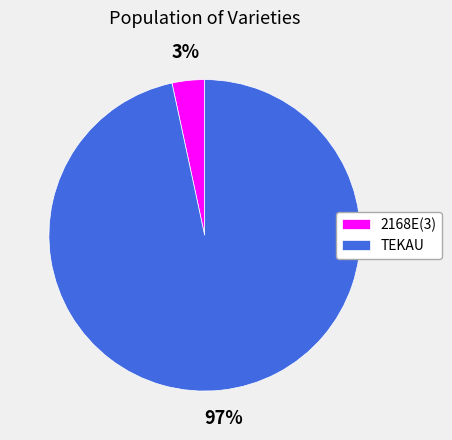

Count the number of slices in the pie.

2